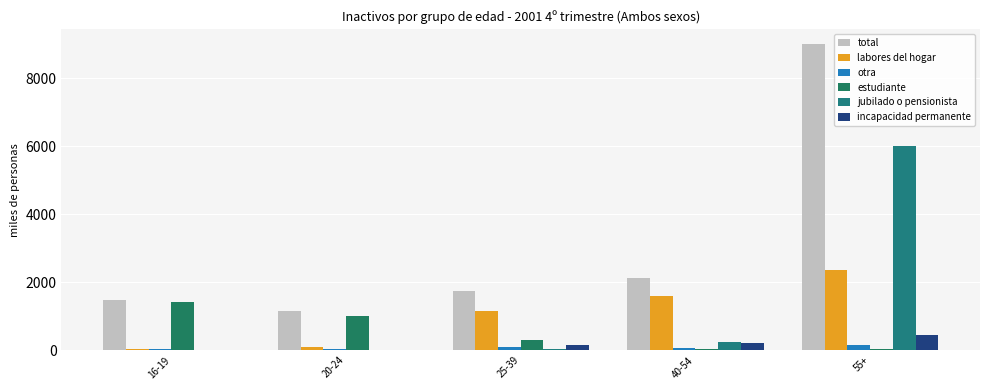

At which label does labores del hogar first exceed 1157?

25-39